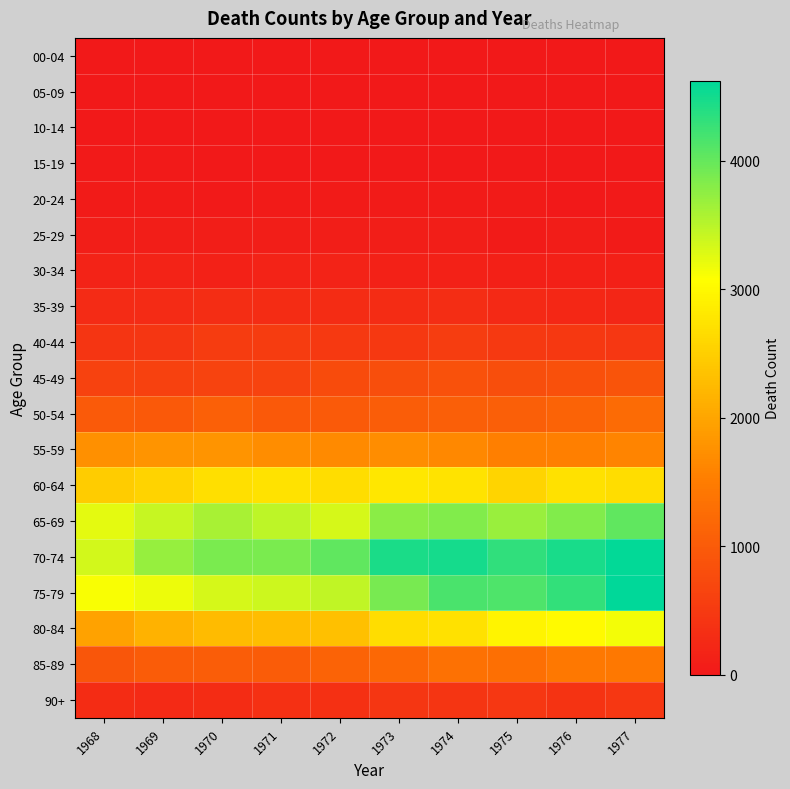

Reading right to left, list all the values displayed in this chart.

00-04: 1977=2	1976=1	1975=2	1974=1	1973=2	1972=3	1971=1	1970=1	1969=1	1968=3
05-09: 1977=0	1976=1	1975=1	1974=1	1973=2	1972=2	1971=2	1970=0	1969=0	1968=2
10-14: 1977=2	1976=5	1975=3	1974=4	1973=1	1972=3	1971=4	1970=4	1969=6	1968=1
15-19: 1977=12	1976=10	1975=7	1974=15	1973=14	1972=17	1971=15	1970=16	1969=20	1968=21
20-24: 1977=31	1976=18	1975=45	1974=41	1973=39	1972=40	1971=44	1970=35	1969=54	1968=40
25-29: 1977=49	1976=72	1975=52	1974=76	1973=81	1972=76	1971=75	1970=85	1969=76	1968=77
30-34: 1977=112	1976=125	1975=123	1974=141	1973=144	1972=156	1971=155	1970=132	1969=149	1968=156
35-39: 1977=200	1976=220	1975=245	1974=308	1973=289	1972=297	1971=293	1970=318	1969=284	1968=285
40-44: 1977=465	1976=471	1975=494	1974=544	1973=482	1972=499	1971=526	1970=531	1969=444	1968=417
45-49: 1977=887	1976=845	1975=810	1974=859	1973=801	1972=776	1971=647	1970=647	1969=601	1968=625
50-54: 1977=1231	1976=1120	1975=1047	1974=1057	1973=1040	1972=975	1971=966	1970=1072	1969=962	1968=977
55-59: 1977=1595	1976=1538	1975=1535	1974=1649	1973=1713	1972=1677	1971=1710	1970=1794	1969=1795	1968=1747
60-64: 1977=2680	1976=2709	1975=2579	1974=2746	1973=2796	1972=2679	1971=2742	1970=2693	1969=2549	1968=2467
65-69: 1977=4029	1976=3839	1975=3693	1974=3831	1973=3781	1972=3324	1971=3480	1970=3595	1969=3416	1968=3234
70-74: 1977=4589	1976=4471	1975=4332	1974=4494	1973=4457	1972=4042	1971=3879	1970=3872	1969=3714	1968=3346
75-79: 1977=4621	1976=4297	1975=4134	1974=4162	1973=3892	1972=3460	1971=3379	1970=3324	1969=3193	1968=3118
80-84: 1977=3144	1976=3017	1975=2955	1974=2722	1973=2688	1972=2326	1971=2278	1970=2262	1969=2156	1968=1959
85-89: 1977=1440	1976=1442	1975=1314	1974=1334	1973=1207	1972=1133	1971=1022	1970=1042	1969=1015	1968=931
90+: 1977=460	1976=404	1975=456	1974=429	1973=442	1972=351	1971=348	1970=290	1969=258	1968=300